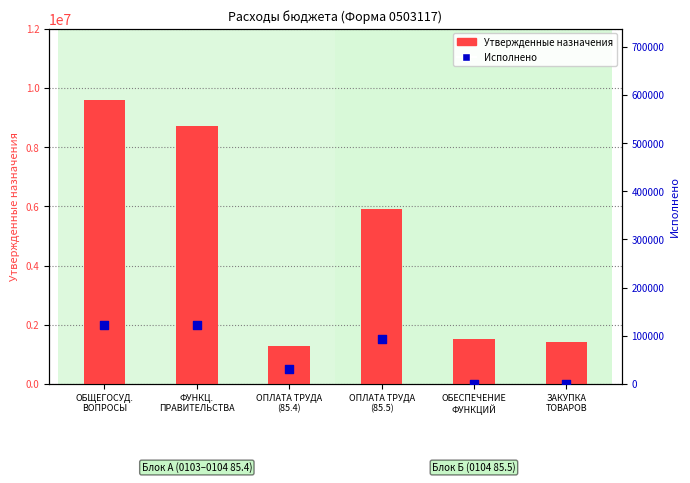

What are all the series names shown in the legend?

Утвержденные назначения, Исполнено